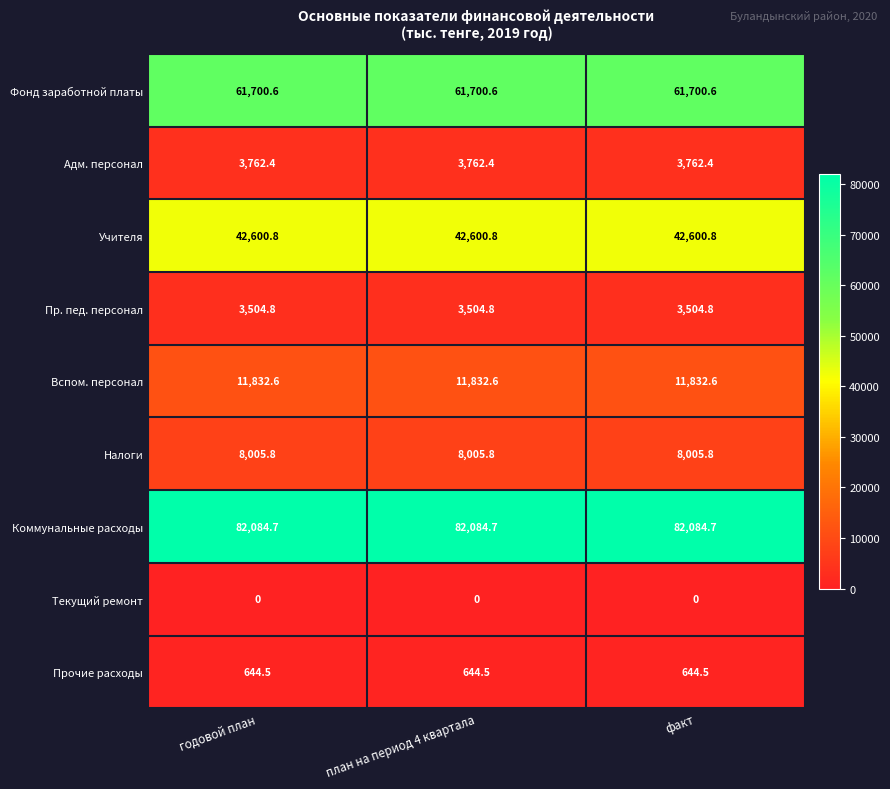

What is the spread (max minus min) of values at годовой план?

82084.7